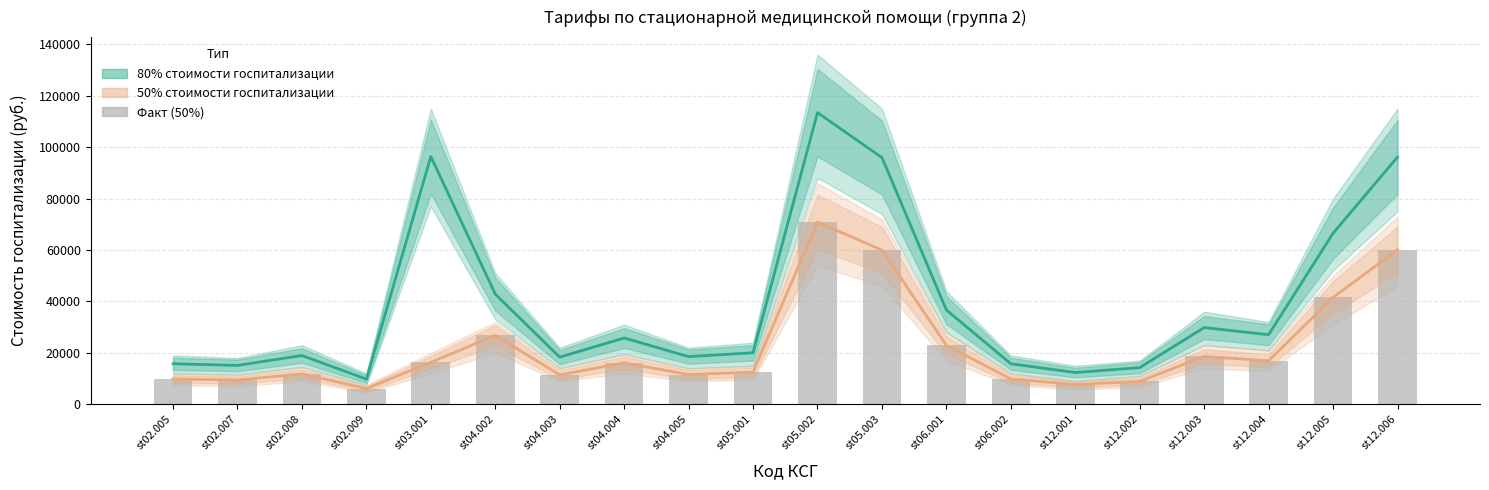

Rank the categories by 80% стоимости госпитализации value from highest to lowest.

st05.002, st03.001, st12.006, st05.003, st12.005, st04.002, st06.001, st12.003, st12.004, st04.004, st05.001, st02.008, st04.005, st04.003, st02.005, st06.002, st02.007, st12.002, st12.001, st02.009